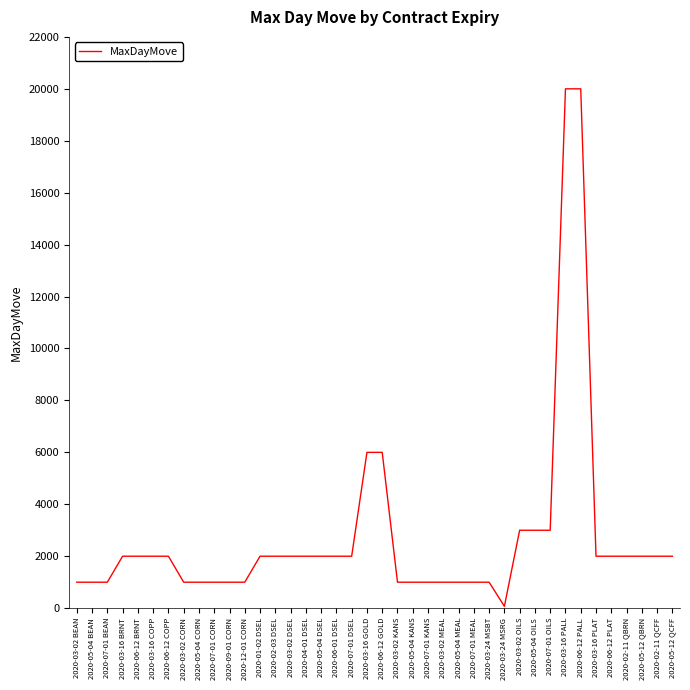

What is the maximum value shown in the chart?

20000